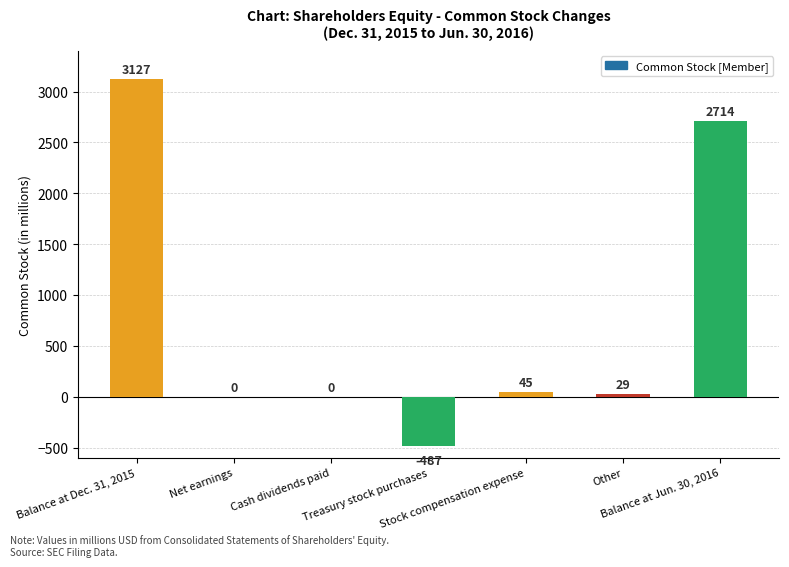

True or false: the data shows 2714 at Balance at Jun. 30, 2016.

True